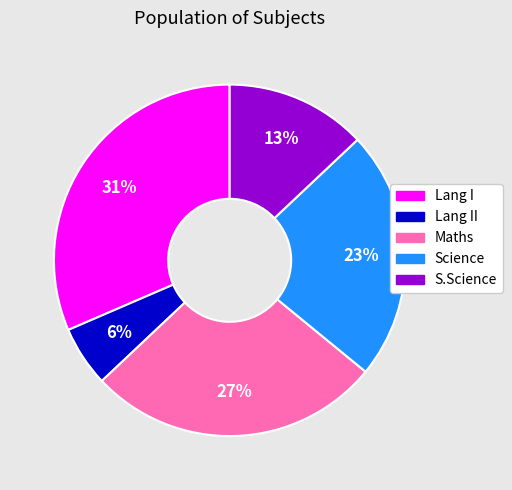

To the nearest percent, what portion does S.Science represent?

13%